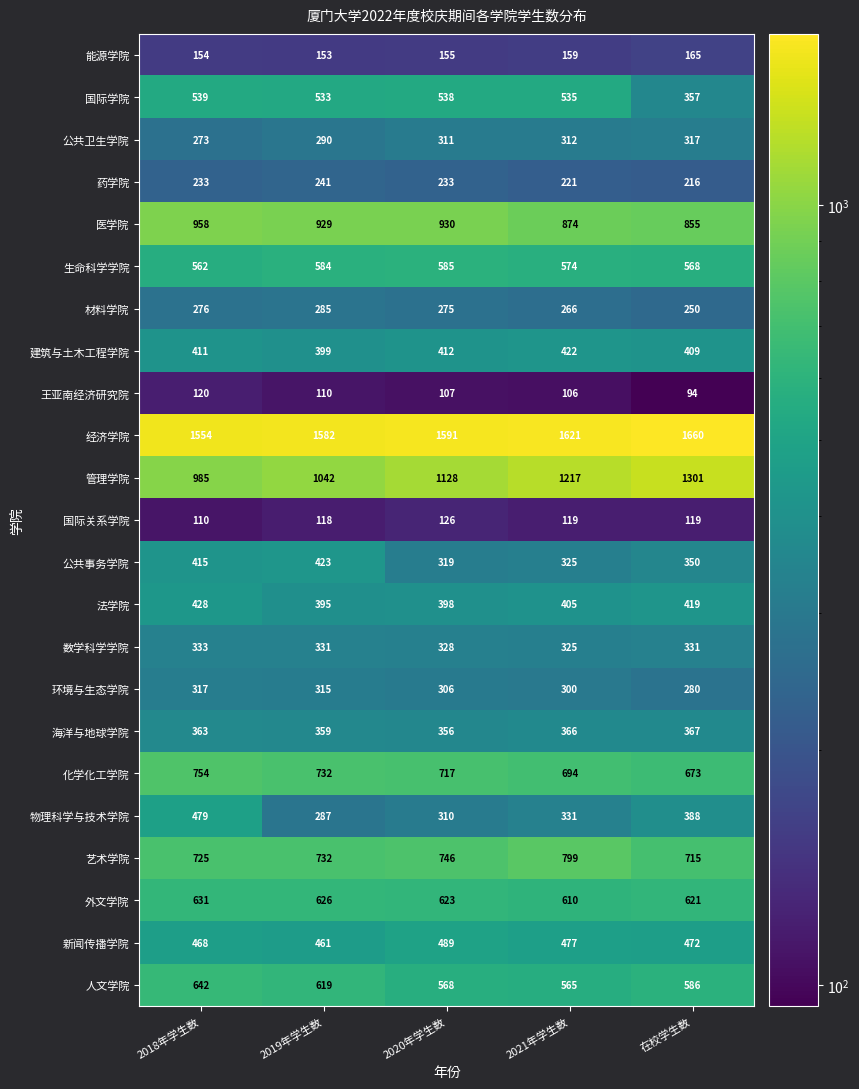

Which series changed the most between 2018年学生数 and 2019年学生数?

物理科学与技术学院